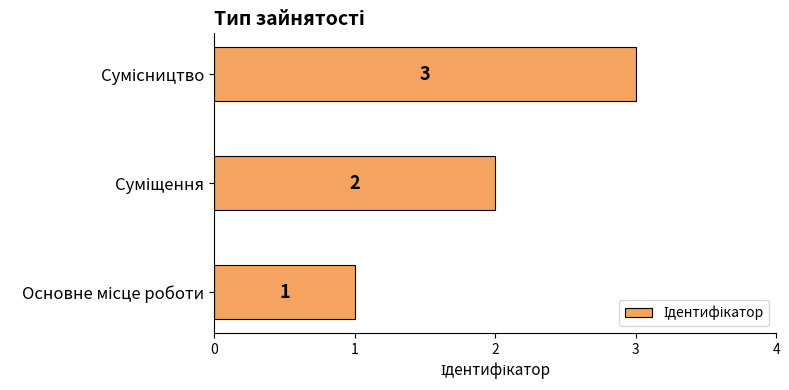

What is the sum of all values?

6